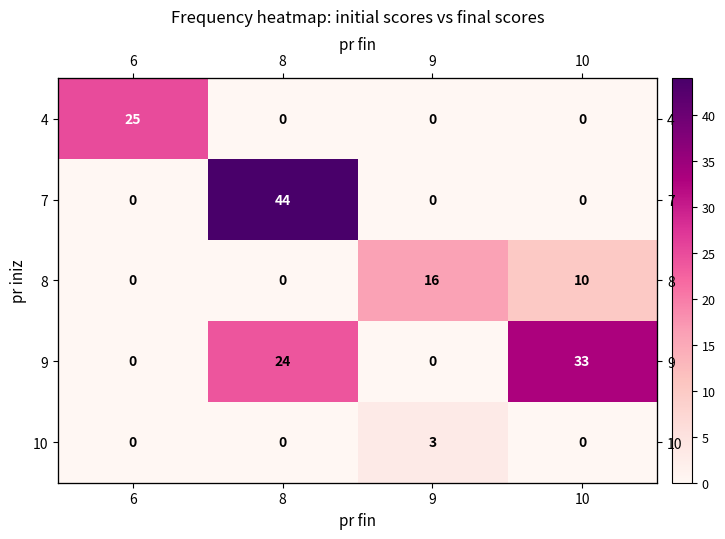

The 10 series shows 0 at 8. True or false?

True